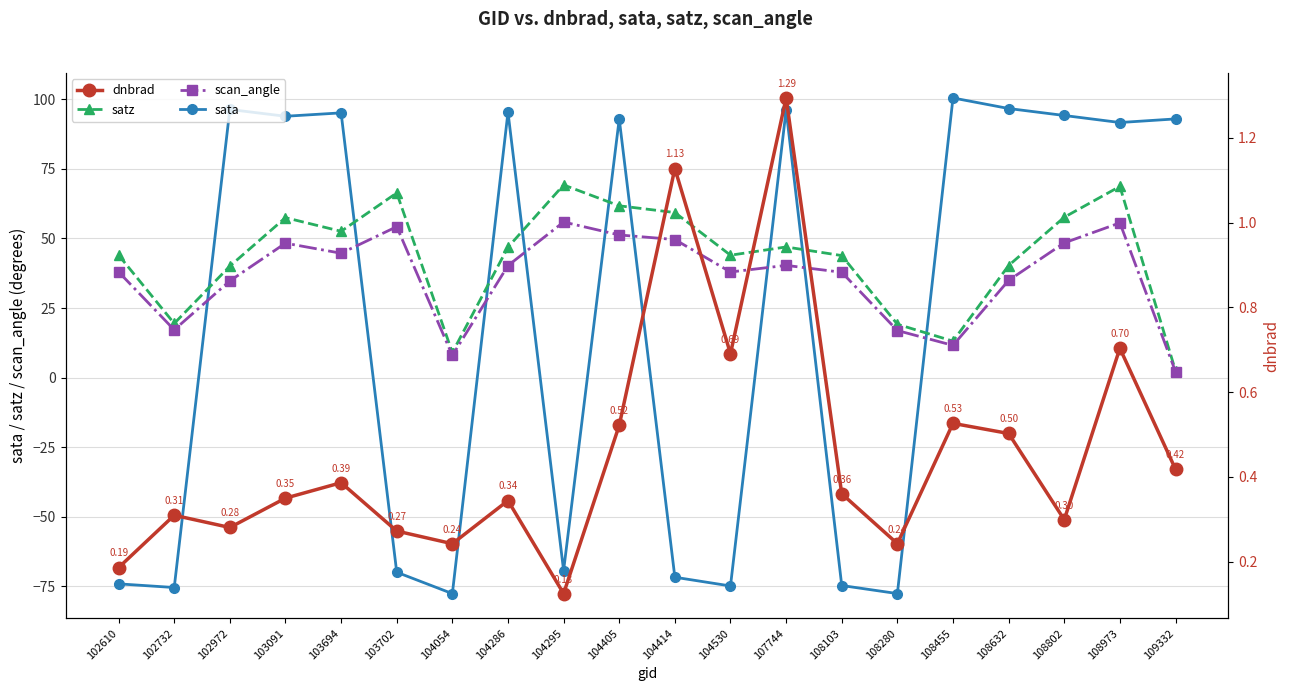

True or false: scan_angle and dnbrad cross at least once.

False